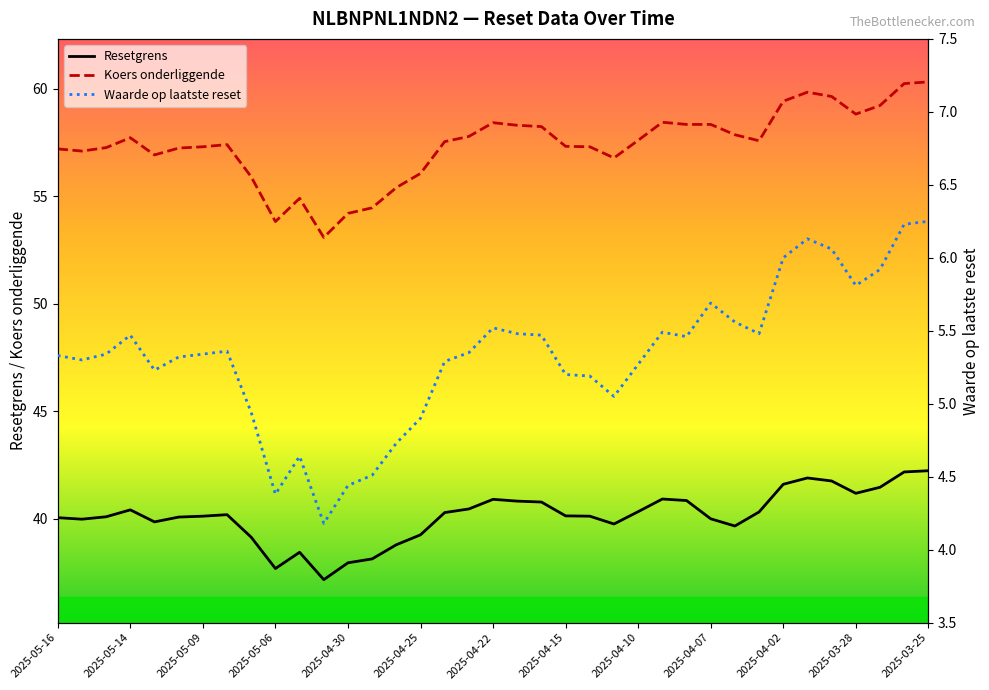

Is it true that Resetgrens equals 56.2 at 2025-05-16?

False